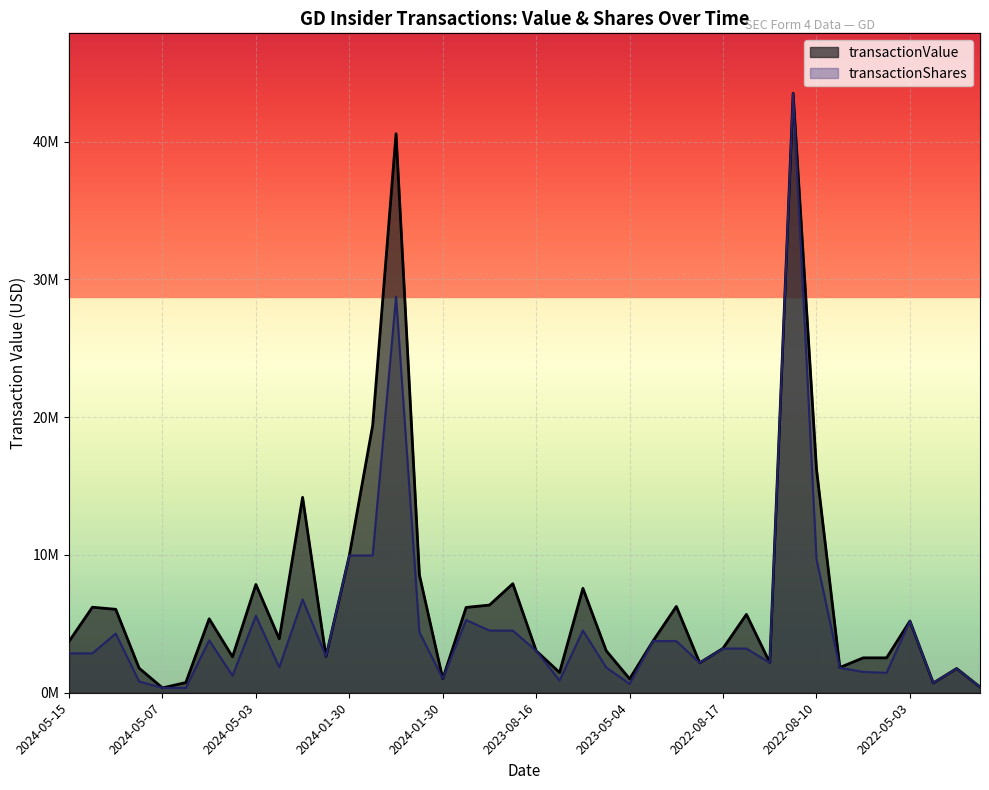

True or false: transactionShares has a value of 1952090.5 at 2022-05-03.

False